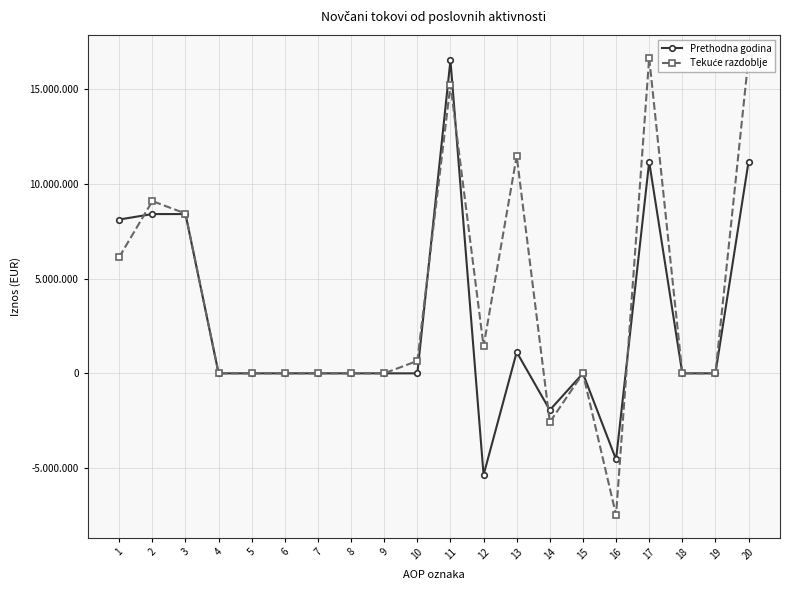

At which category is the sum across all series the highest?

11